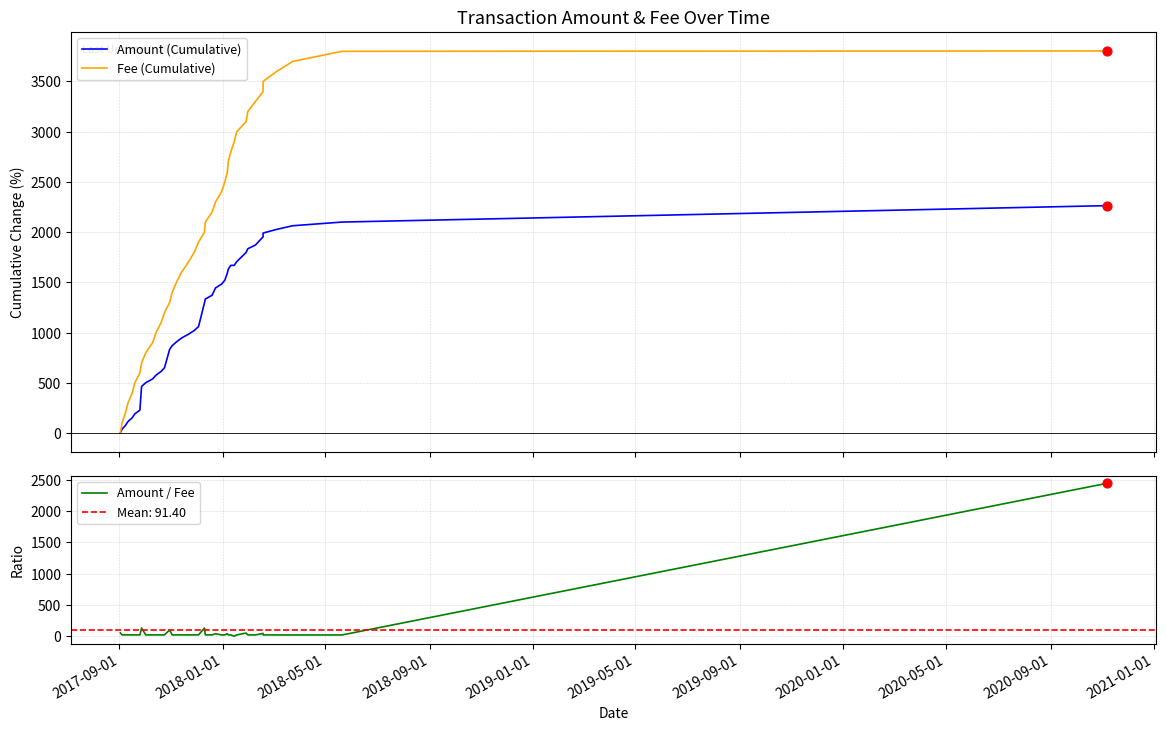

Which series has the largest total across all categories?

Fee (Cumulative)